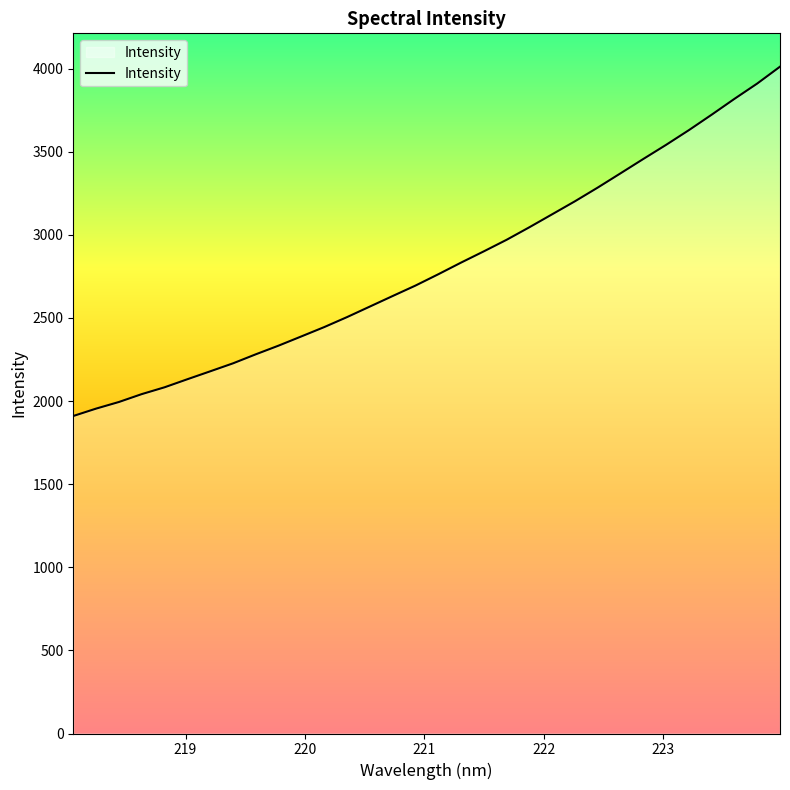

What is the minimum value shown in the chart?

1910.1